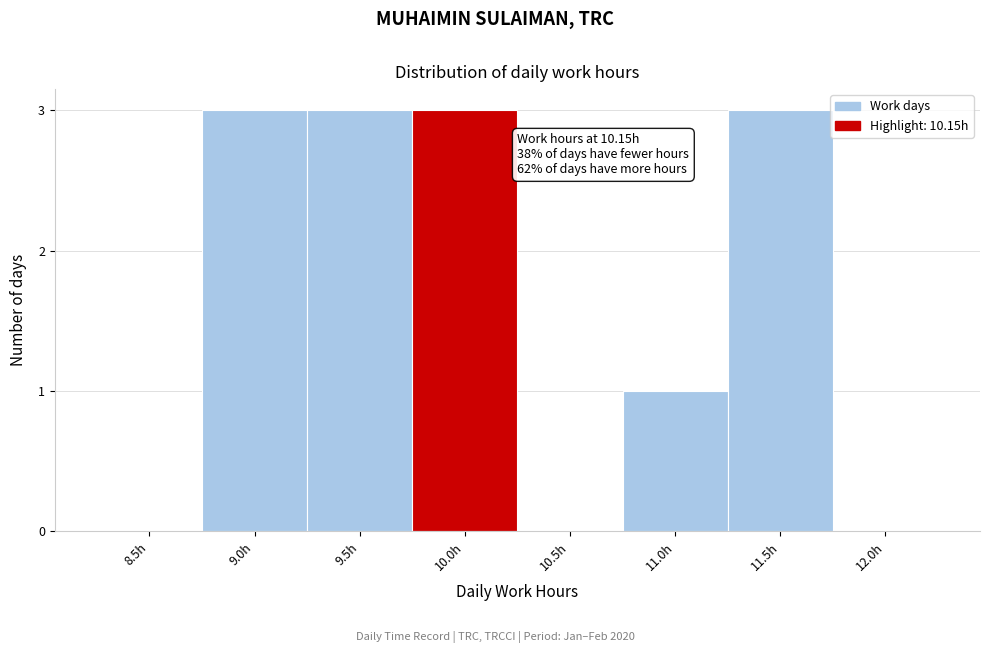

Reading left to right, list all the values displayed in this chart.

8.5h=0	9.0h=3	9.5h=3	10.0h=3	10.5h=0	11.0h=1	11.5h=3	12.0h=0